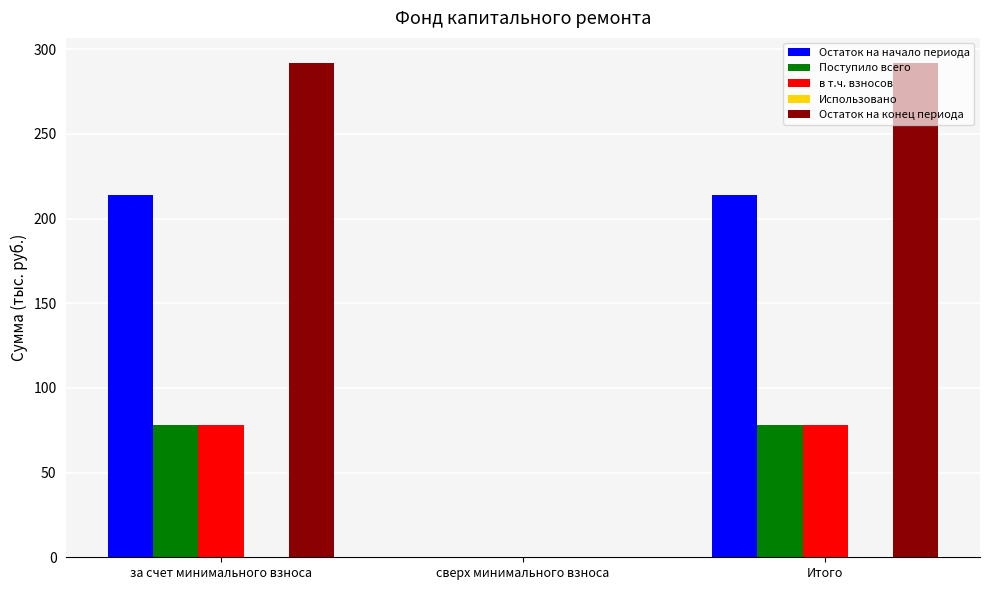

How many categories are shown in the chart?

3